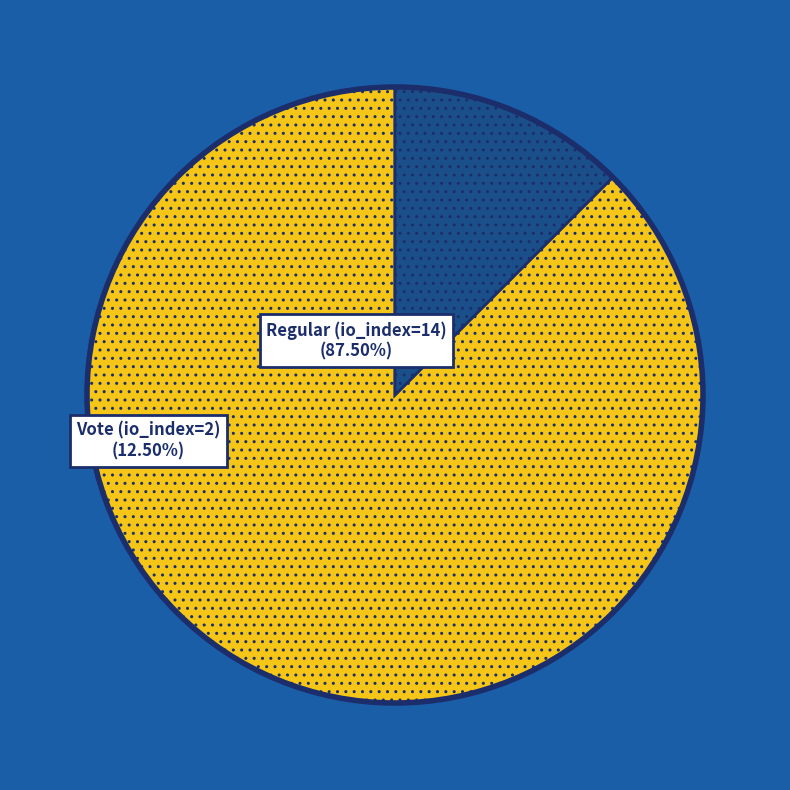

Is there a majority slice in this chart?

Yes